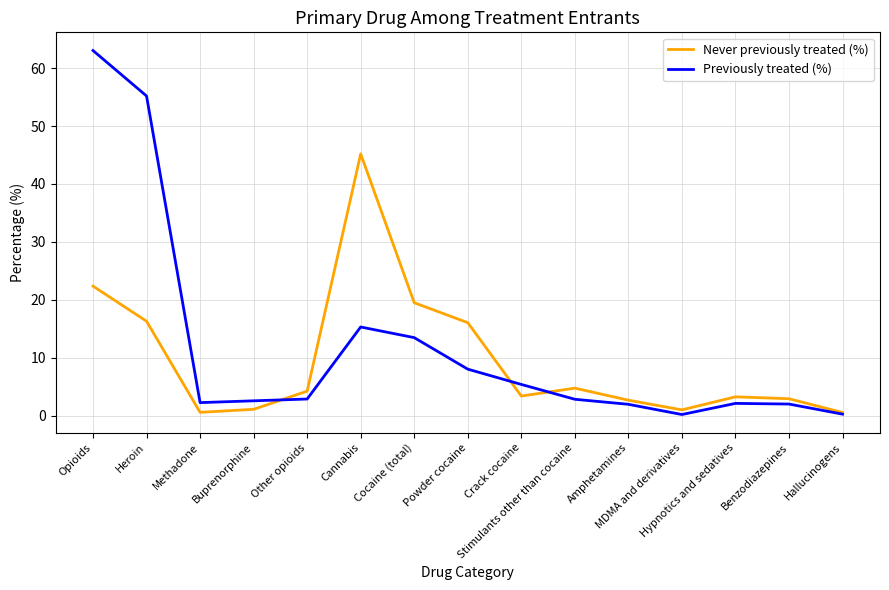

At which category is the sum across all series the highest?

Opioids